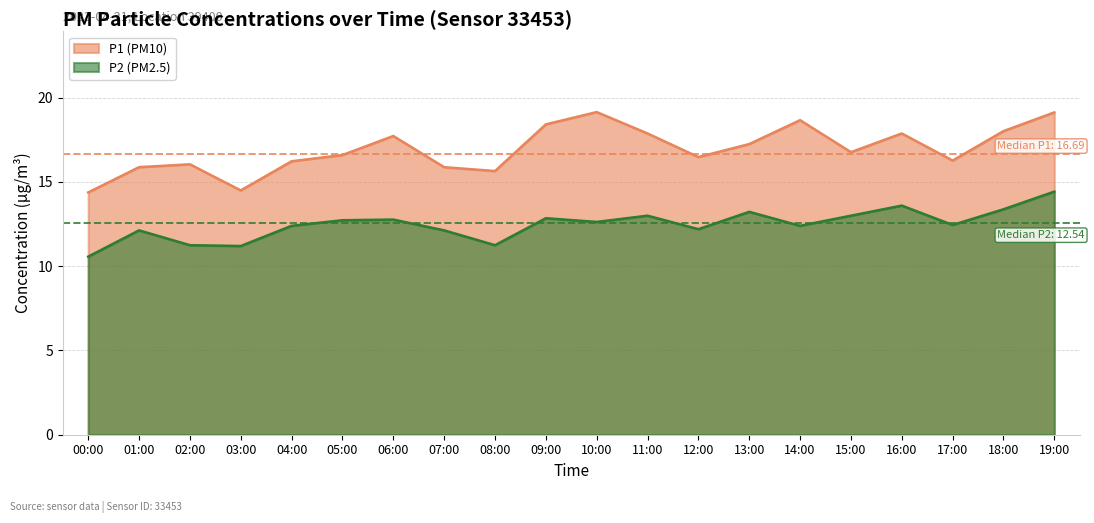

Which series has the largest range (max minus min)?

P1 (PM10)